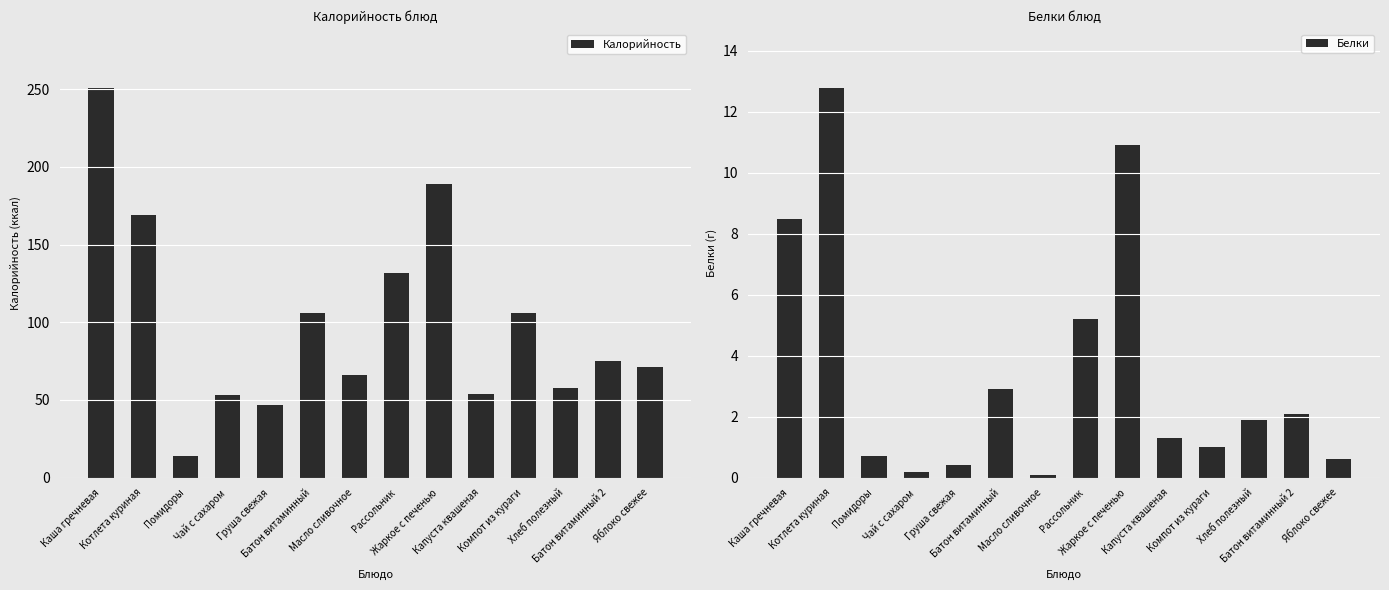

Between Груша свежая and Котлета куриная, which is larger?

Котлета куриная